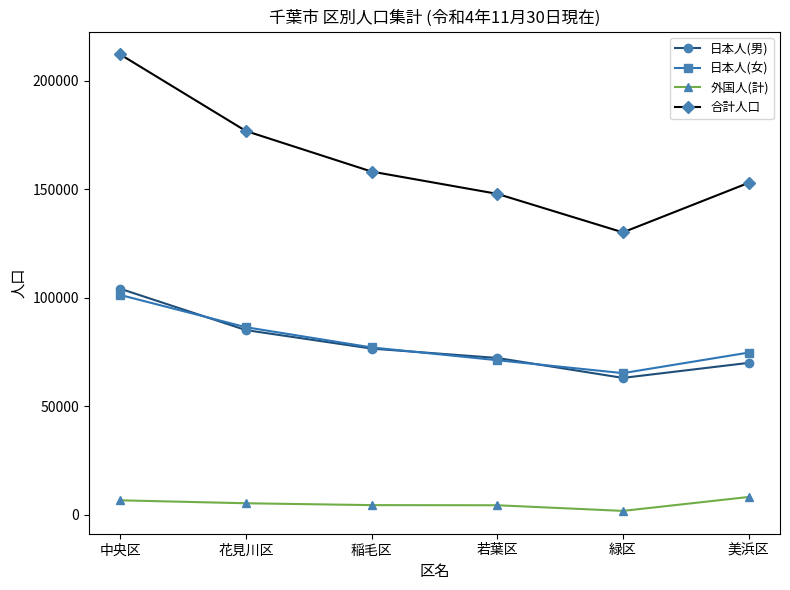

Between 花見川区 and 稲毛区, which series saw the biggest shift?

合計人口